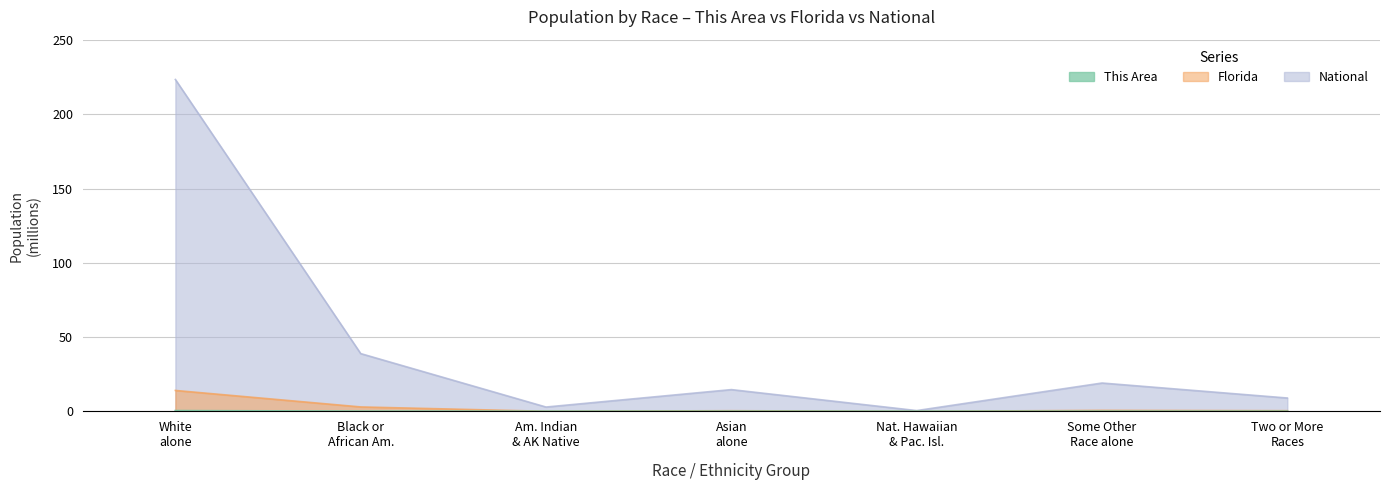

At which category does the chart reach its peak across all series?

White alone